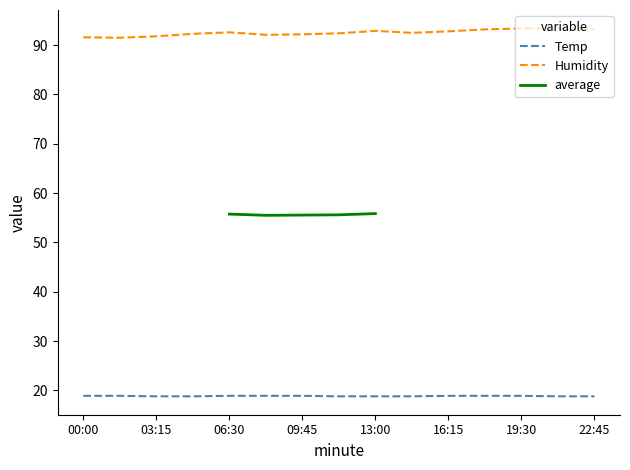

At 22:45, list the series in order from smallest to largest.

Temp, Humidity